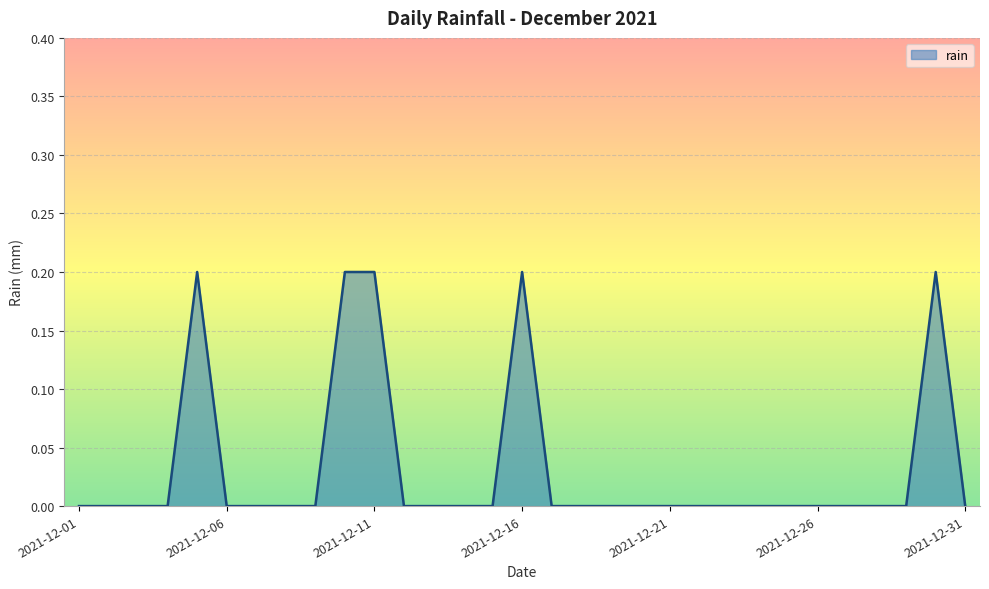

Count the number of categories in the chart.

31